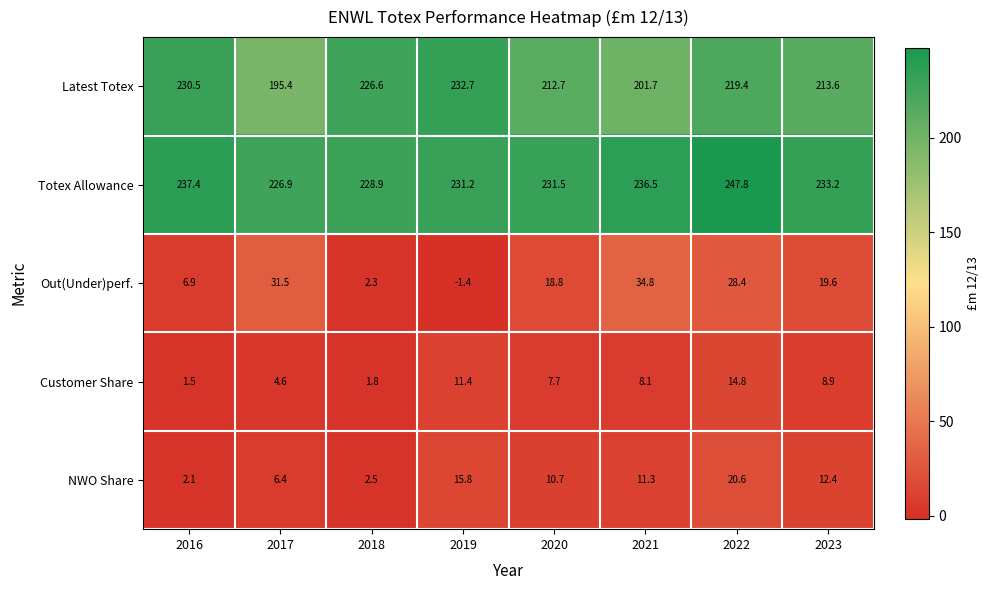

Which label corresponds to the smallest value in the chart?

2019